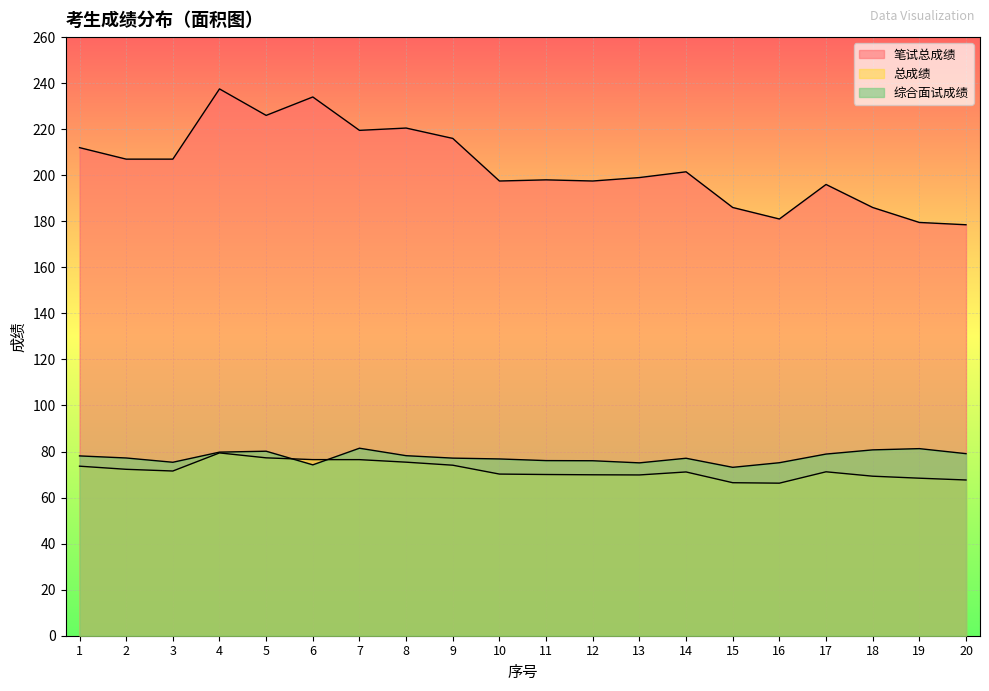

Reading right to left, extract all data points from this chart.

笔试总成绩: 20=178.5	19=179.5	18=186.0	17=196.0	16=181.0	15=186.0	14=201.5	13=199.0	12=197.5	11=198.0	10=197.5	9=216.0	8=220.5	7=219.5	6=234.0	5=226.0	4=237.5	3=207.0	2=207.0	1=212.0
总成绩: 20=67.6	19=68.4	18=69.3	17=71.2	16=66.3	15=66.5	14=71.1	13=69.8	12=69.9	11=70.0	10=70.2	9=74.1	8=75.4	7=76.5	6=76.5	5=77.3	4=79.4	3=71.5	2=72.3	1=73.6
综合面试成绩: 20=79.1	19=81.3	18=80.7	17=78.9	16=75.1	15=73.1	14=77.1	13=75.1	12=76.0	11=76.1	10=76.8	9=77.1	8=78.2	7=81.4	6=74.2	5=80.1	4=79.7	3=75.3	2=77.2	1=78.1